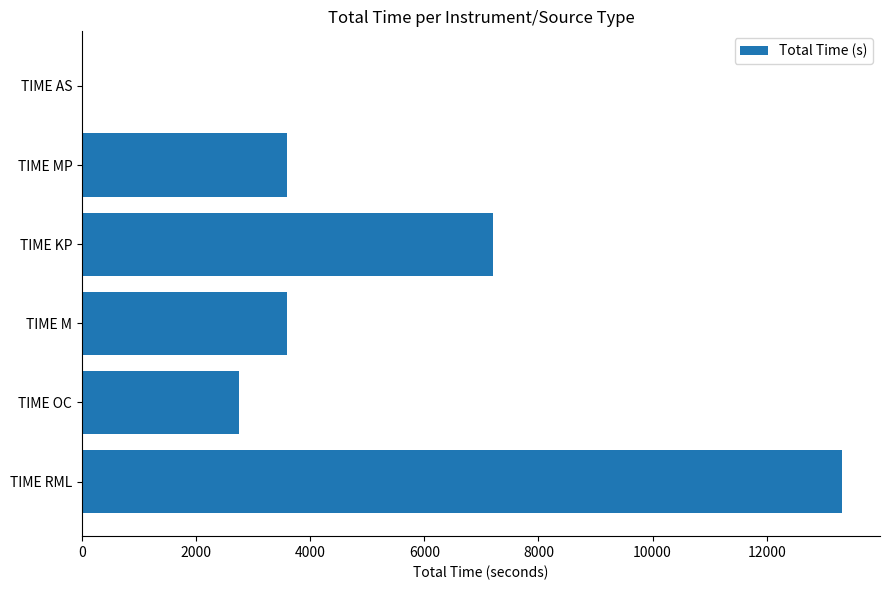

The value at TIME M is 5344. True or false?

False